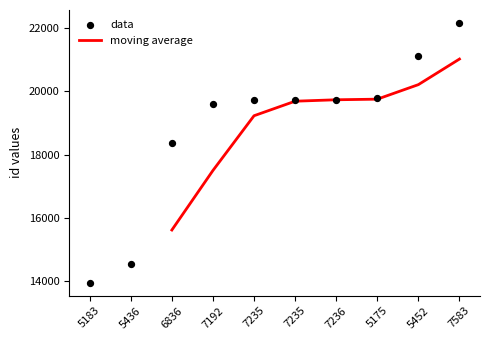

What is the change in value from 5183 to 6836?

+4401